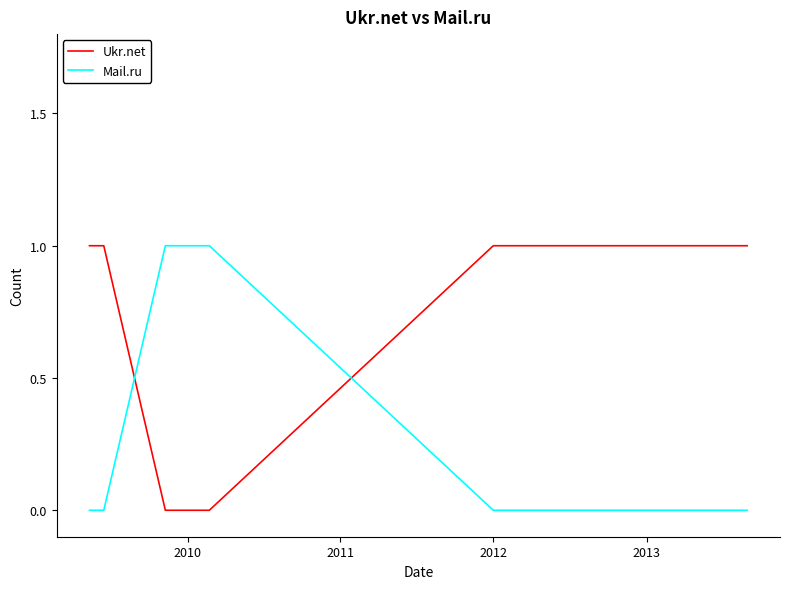

Which series has the largest total across all categories?

Ukr.net